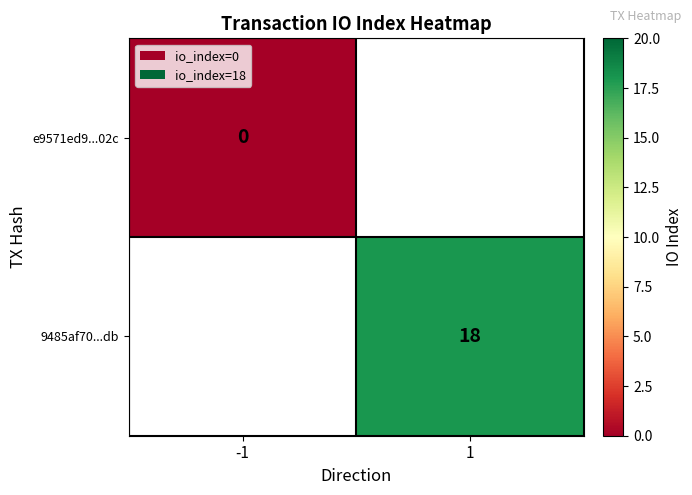

At which category does the chart reach its minimum across all series?

-1